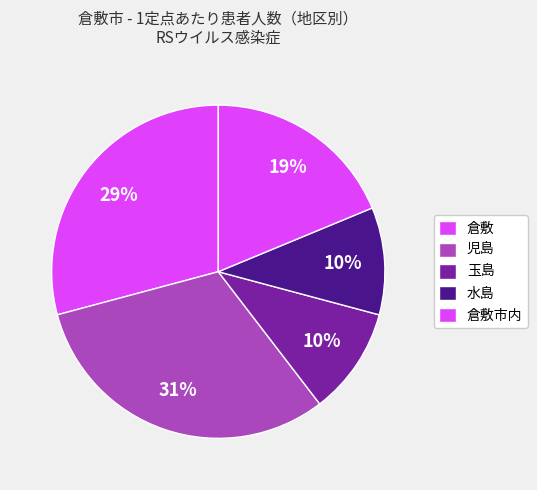

What is the change in value from 児島 to 玉島?

-1.0